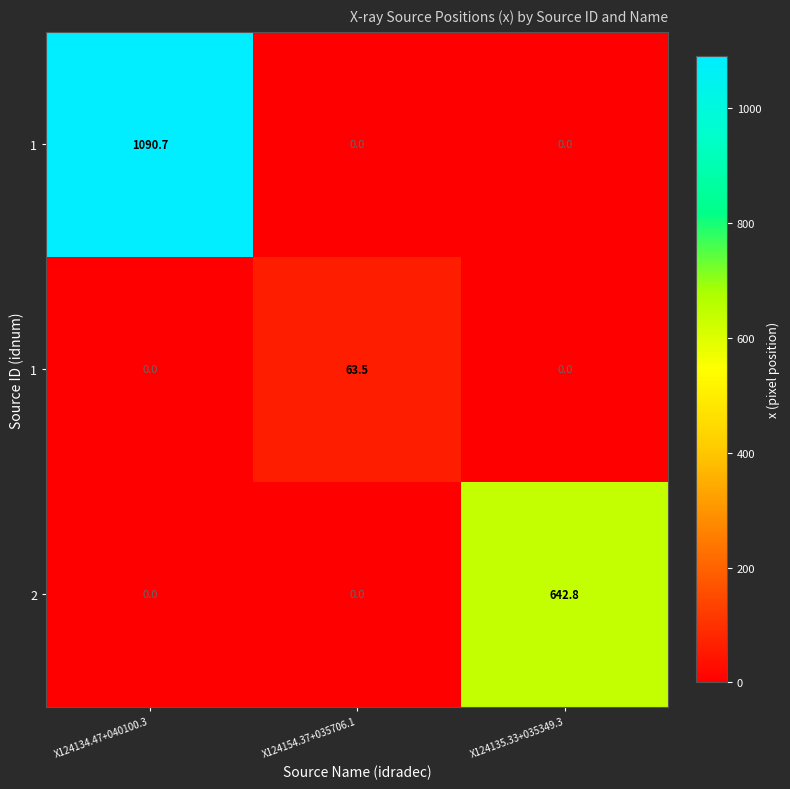

At how many categories does at least one series exceed 191?

2